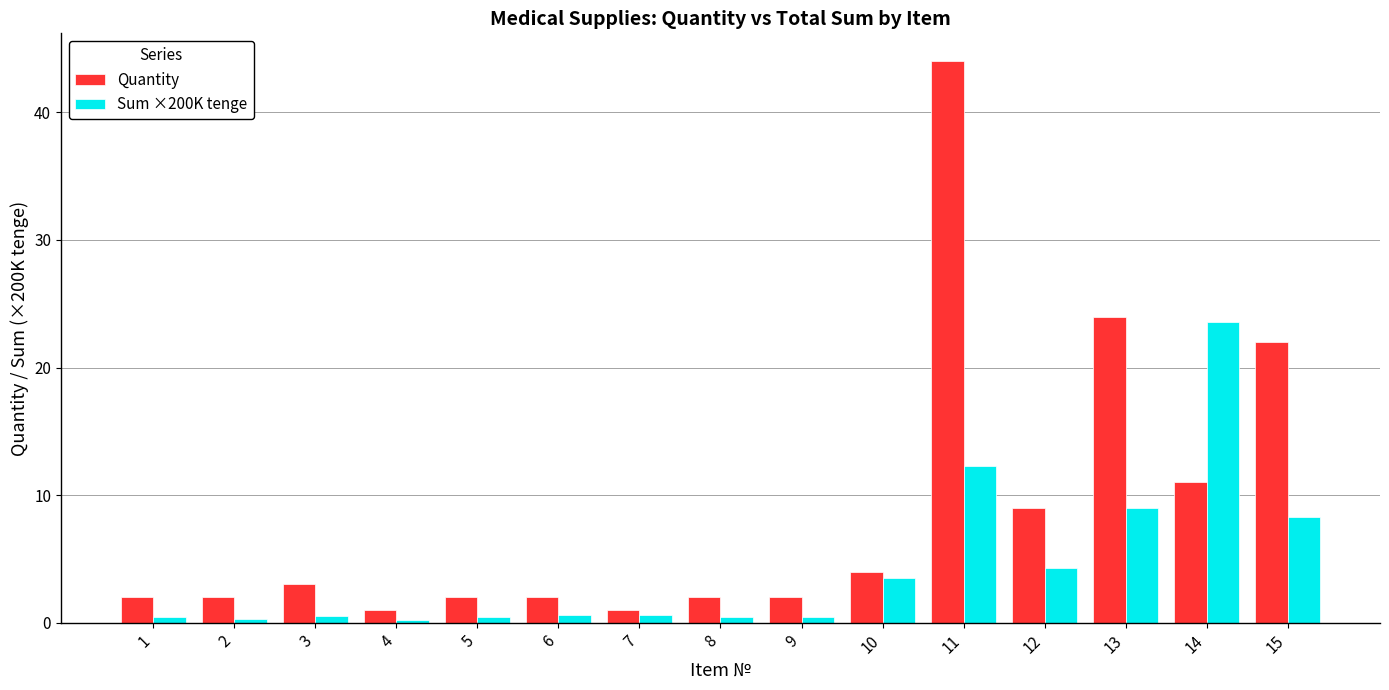

What is the sum of the Sum ×200K tenge values at 8 and 11?

12.8